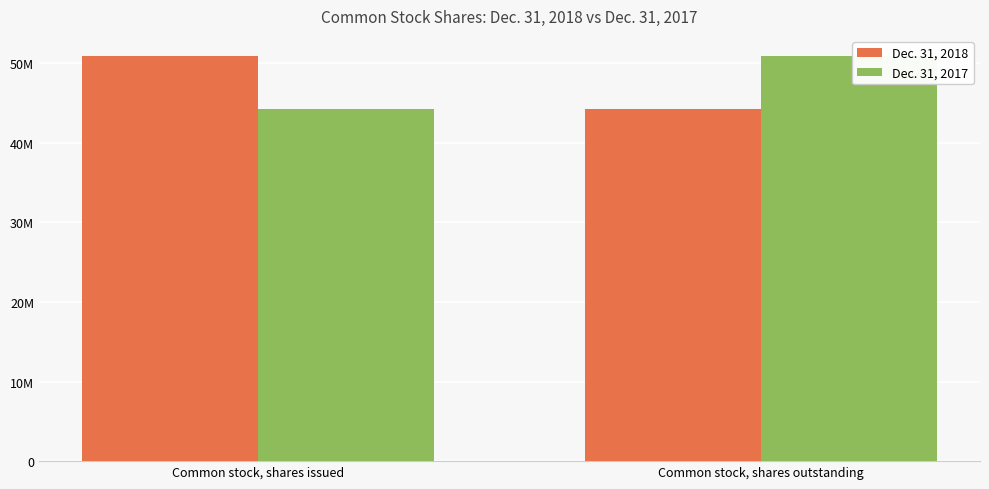

Does the chart contain any negative values?

No